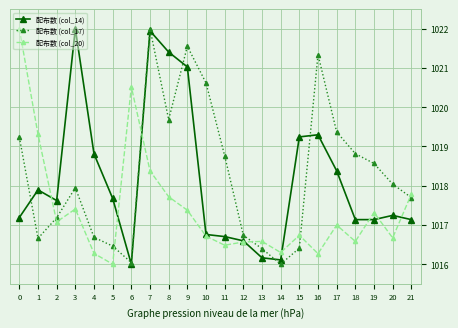

The 配布数 (col_20) series shows 1017.4 at 9. True or false?

True